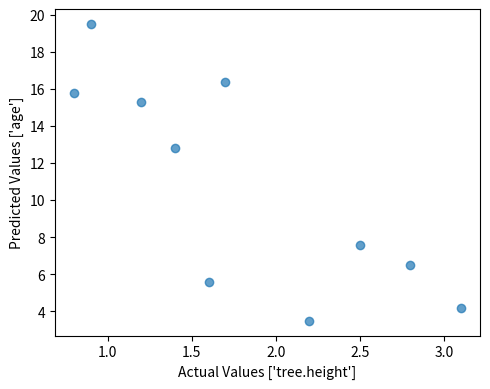

What is the average Y value?

10.7